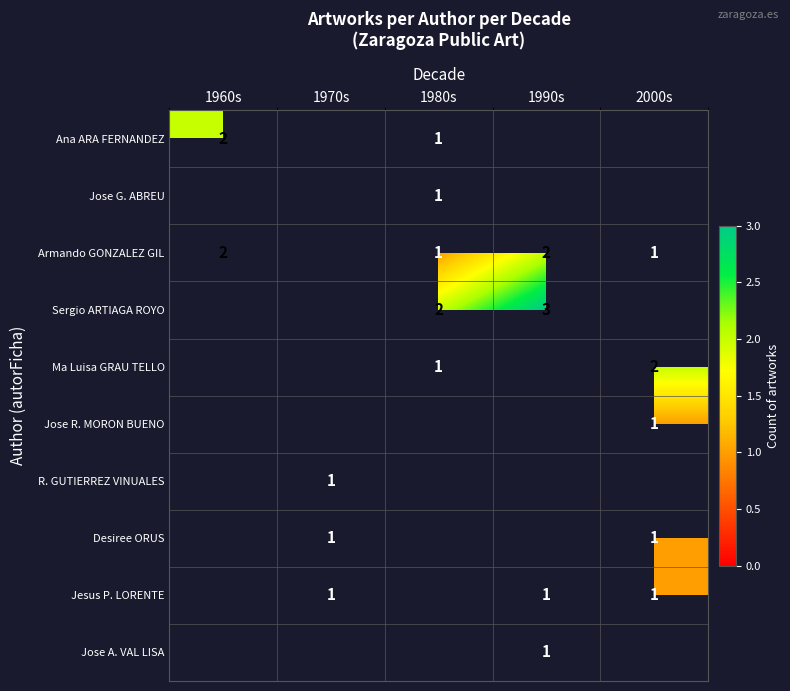

True or false: Sergio ARTIAGA ROYO has a value of 3 at 1990s.

True